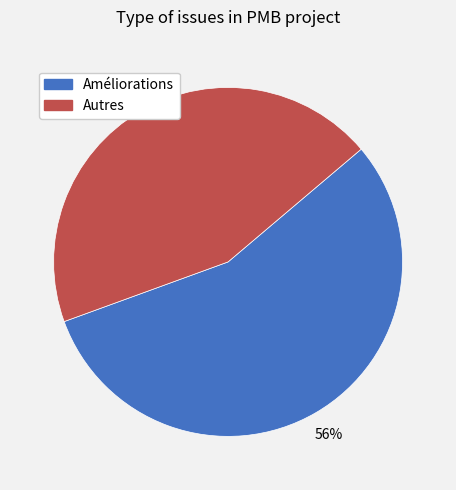

To the nearest percent, what is the average slice percentage?

50%